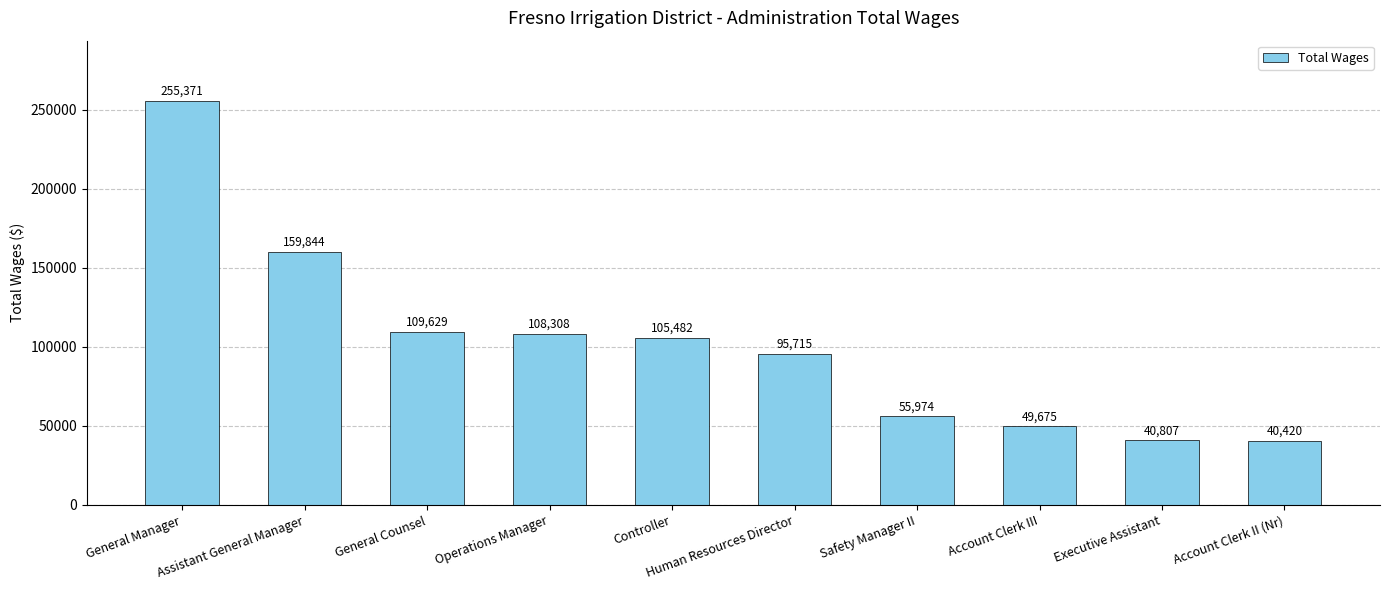

Rank the categories by value from lowest to highest.

Account Clerk II (Nr), Executive Assistant, Account Clerk III, Safety Manager II, Human Resources Director, Controller, Operations Manager, General Counsel, Assistant General Manager, General Manager